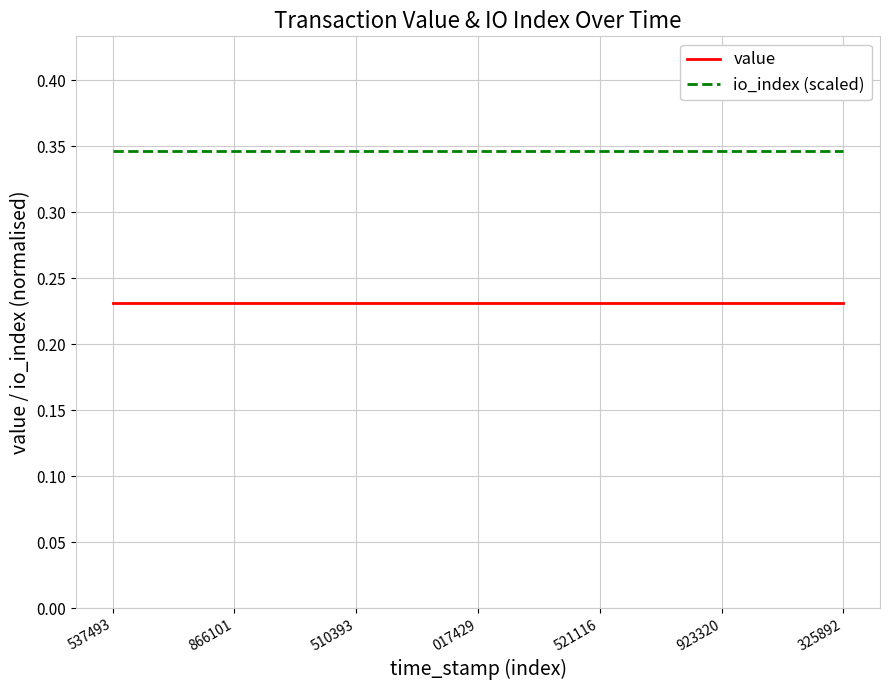

List the series in order of their peak value, lowest first.

value, io_index (scaled)